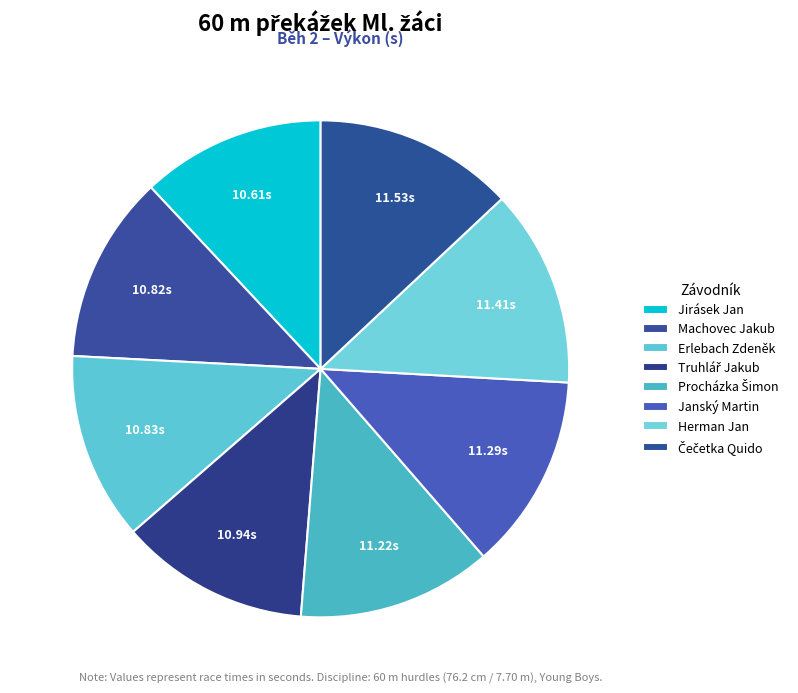

Is Machovec Jakub the majority of the pie?

No